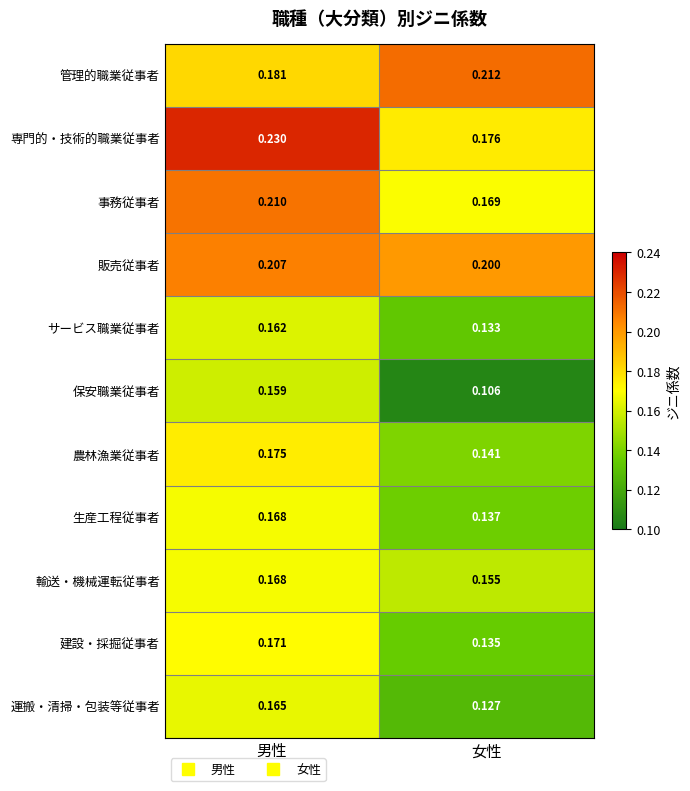

Which series has the widest spread of values?

専門的・技術的職業従事者